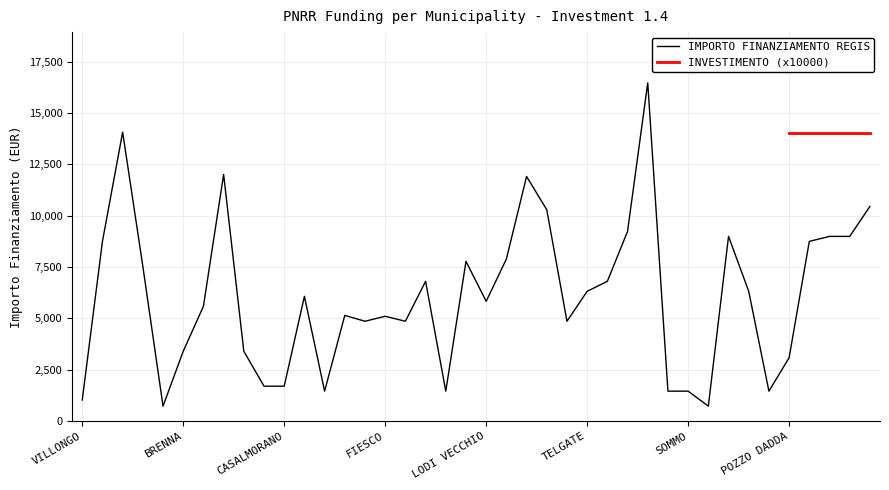

Which has a higher value, INARZO or SAN GIACOMO DELLE SEGNATE?

INARZO